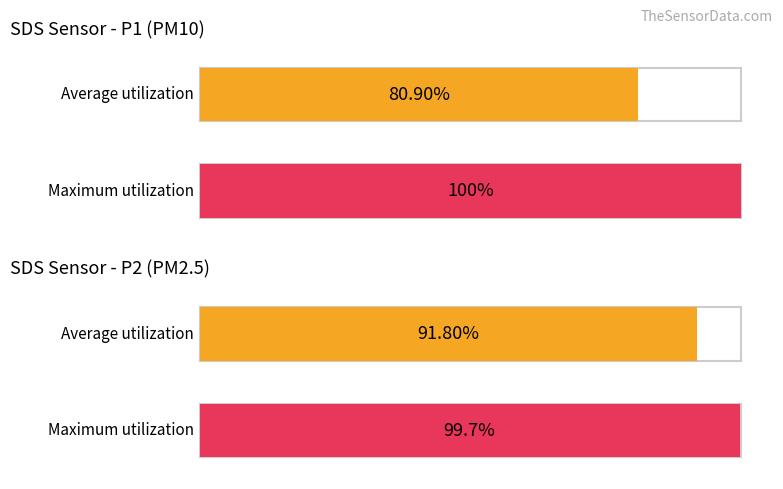

Are the bars grouped side by side (vs. stacked)?

Yes